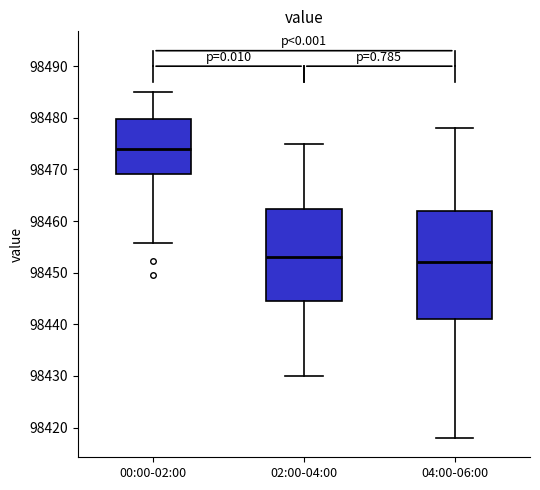

Reading left to right, transcribe this box plot: for each box, give where its median line is, the range the box spans, and where its two whiskers end, as read against the y-axis. The values are not printed on the chart, so give them approximately, as read against the axis.

00:00-02:00: median 98474, box 98469 to 98480, whiskers 98456 to 98485
02:00-04:00: median 98453, box 98445 to 98462, whiskers 98430 to 98475
04:00-06:00: median 98452, box 98441 to 98462, whiskers 98418 to 98478